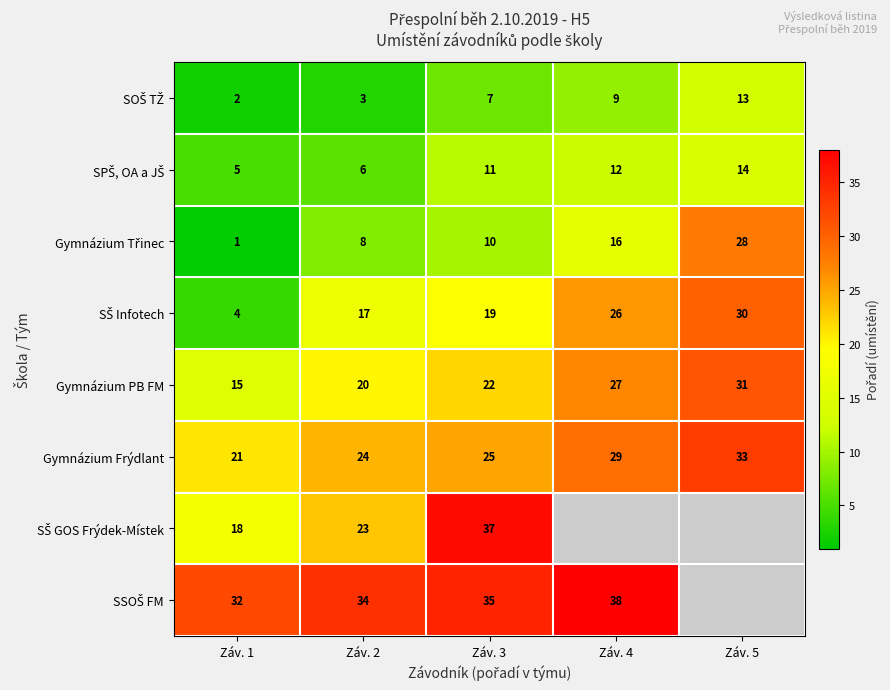

Count the number of data series in this chart.

8